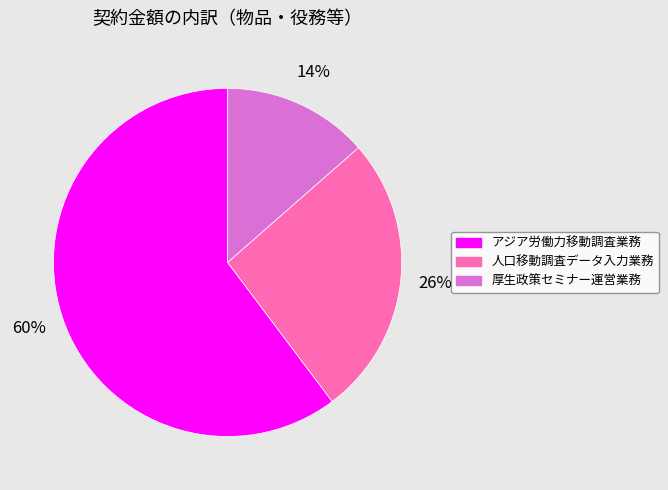

Count the number of slices in the pie.

3